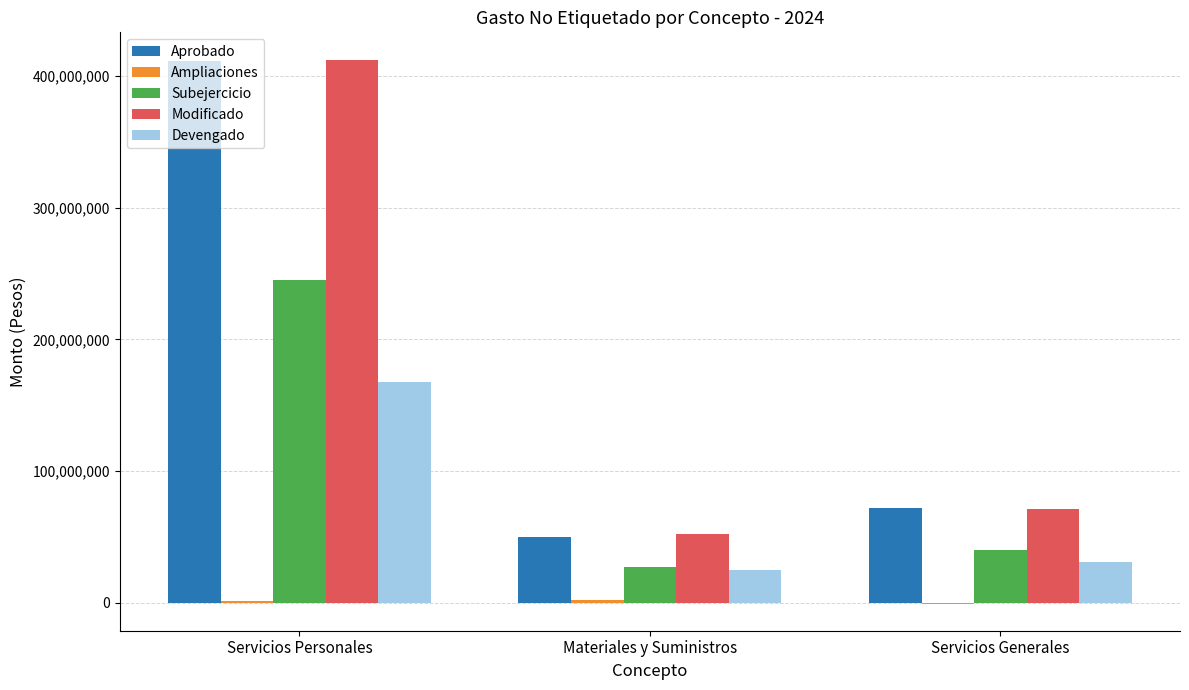

Is it true that Modificado equals 71039522 at Servicios Generales?

True